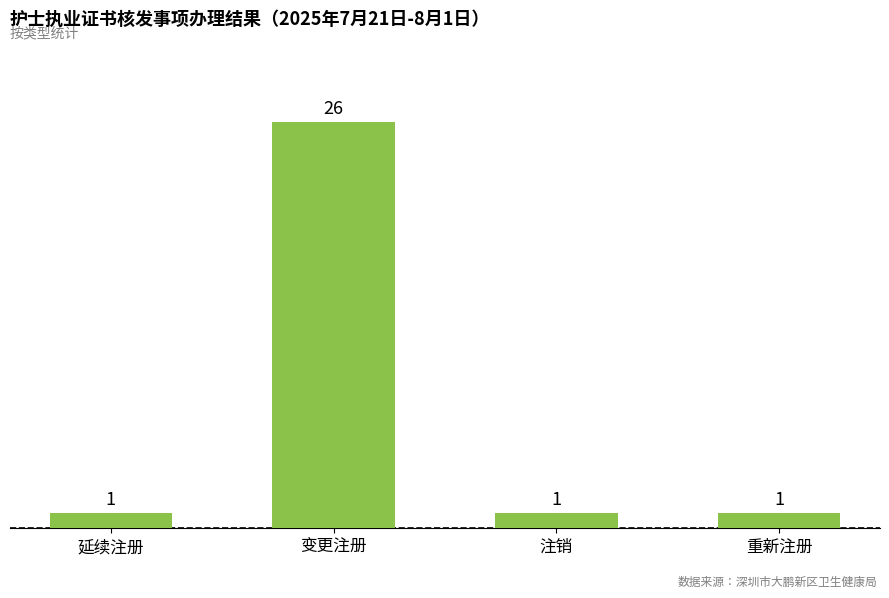

Read the value at 注销.

1